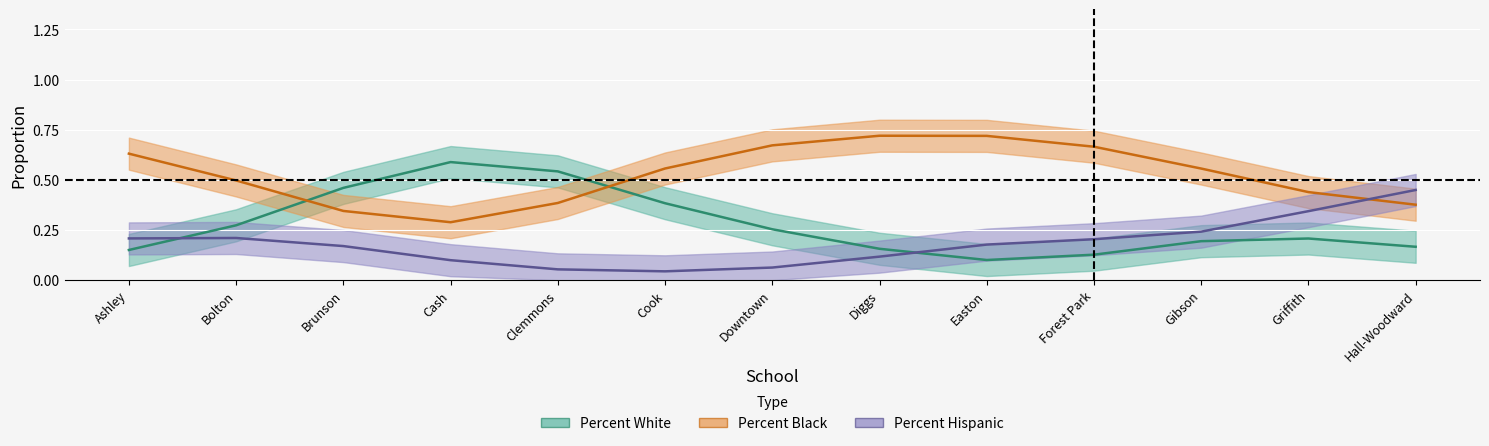

What is the difference between the highest and lowest values at Gibson?

0.5